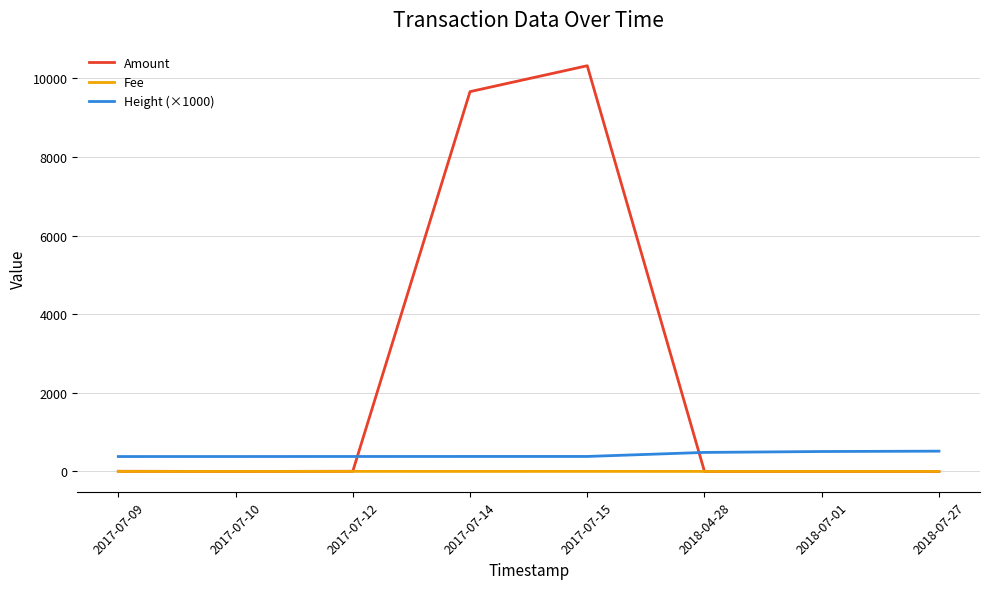

What is the difference between the Amount values at 2017-07-09 and 2018-04-28?

5.0